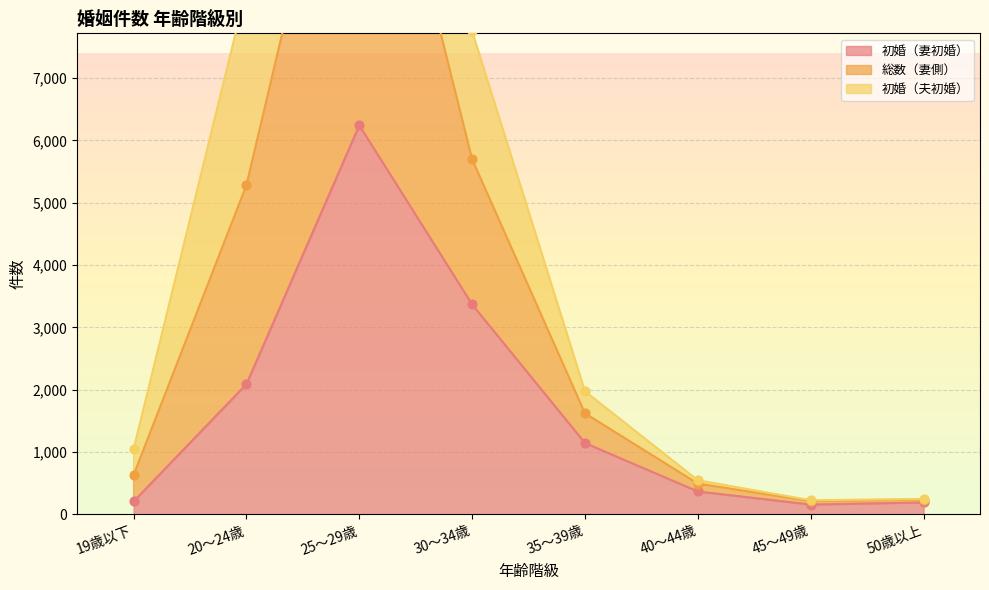

Is the value of 初婚（夫初婚） at 35～39歳 greater than the value of 初婚（妻初婚） at 30～34歳?

No